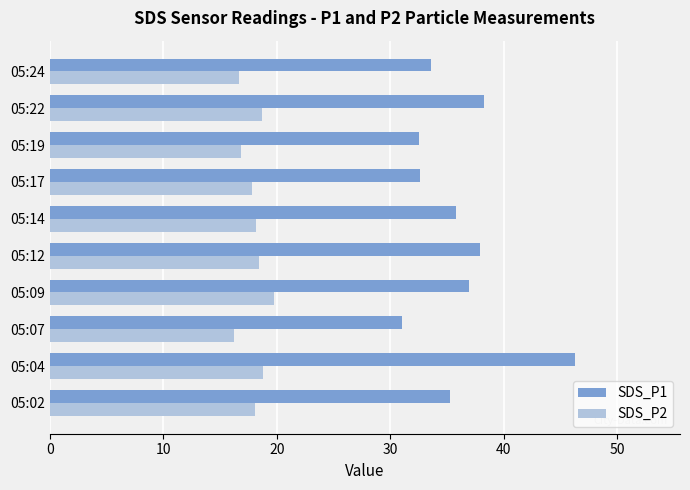

The SDS_P1 series shows 30.3 at 05:04. True or false?

False